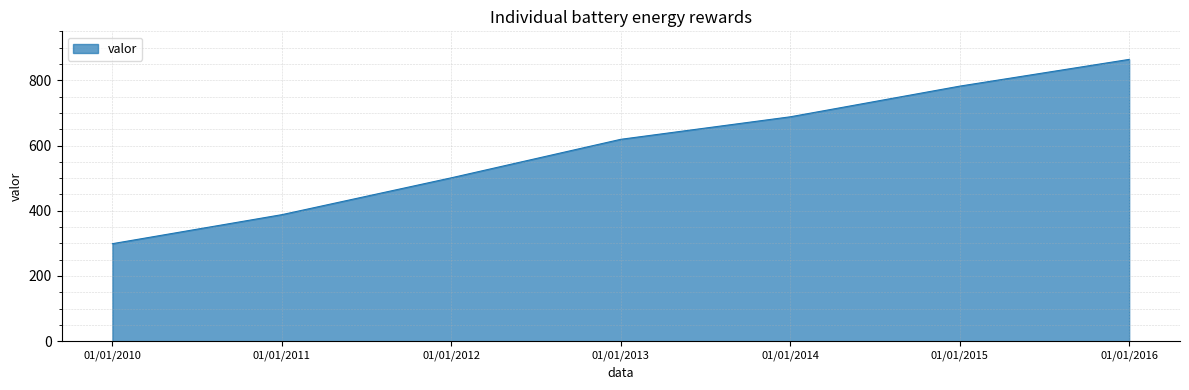

Which label corresponds to the smallest value in the chart?

01/01/2010